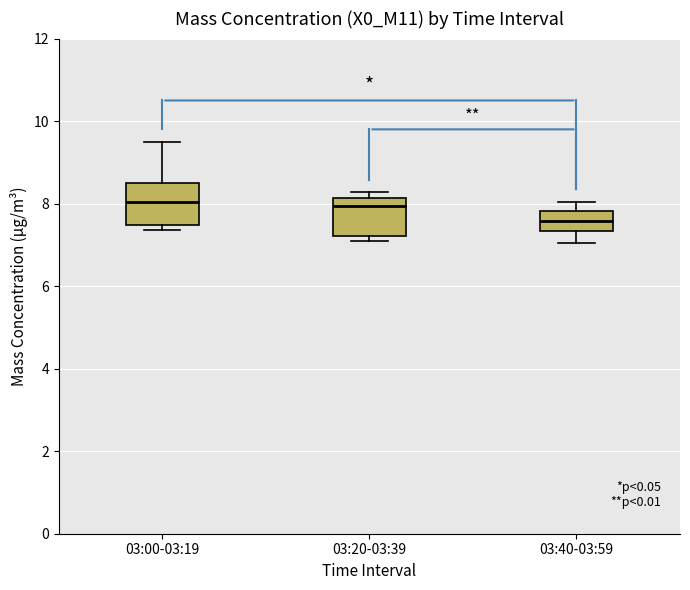

Reading left to right, read every box against the y-axis: the position of its median line, the range the box covers, and the ends of its whiskers. The values are not printed on the chart, so give them approximately, as read against the axis.

03:00-03:19: median 8.0, box 7.4 to 8.6, whiskers 7.4 (just below the box's lower edge) to 9.6
03:20-03:39: median 8.0, box 7.2 to 8.2, whiskers 7.2 (just below the box's lower edge) to 8.2 (just above the box's upper edge)
03:40-03:59: median 7.6, box 7.4 to 7.8, whiskers 7.0 to 8.0